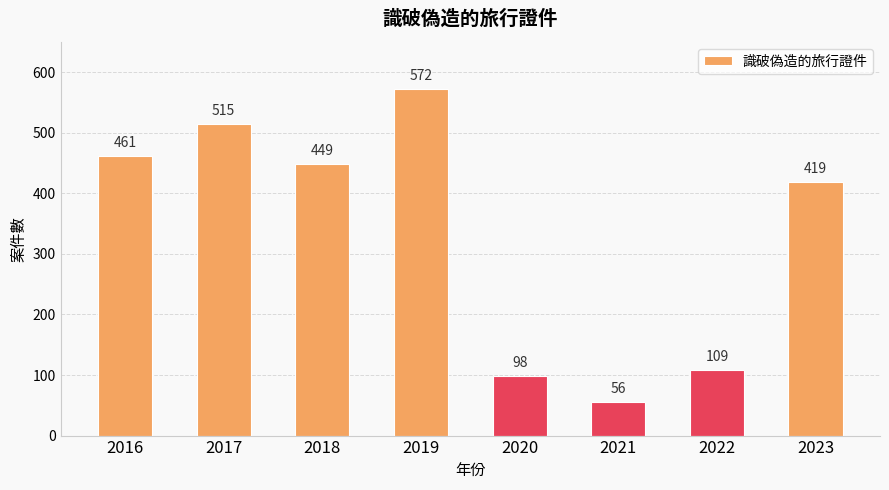

What is the maximum value shown in the chart?

572